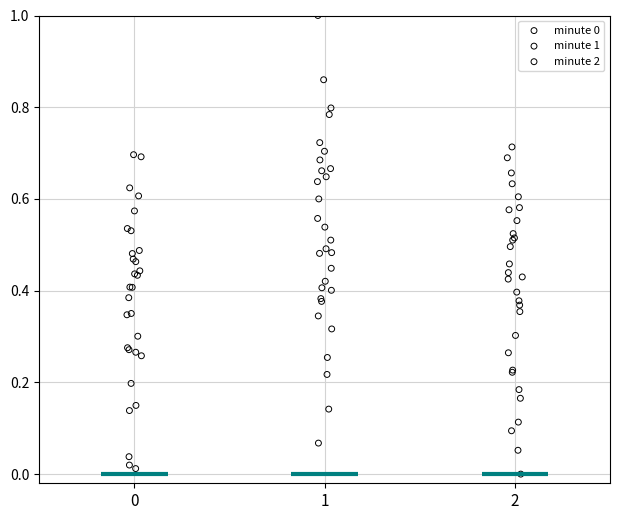

Which series has the widest spread of Y values?

minute 1